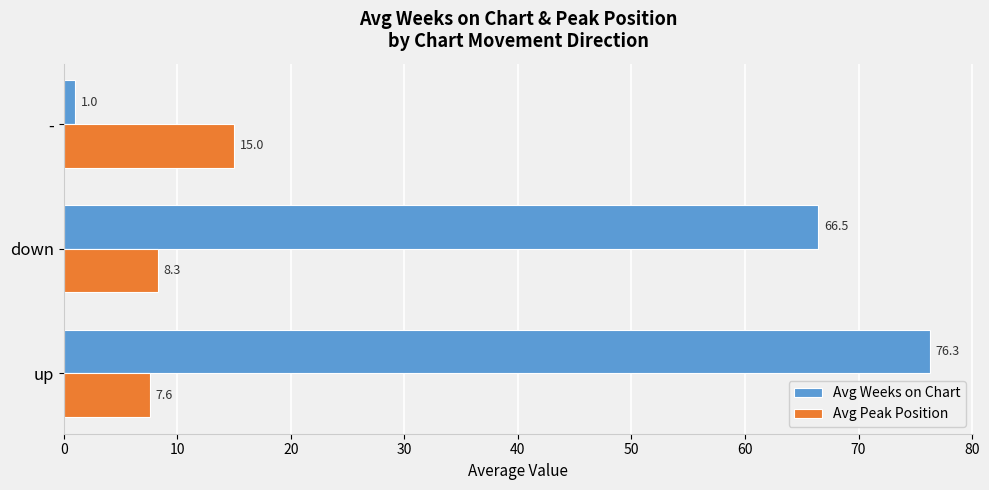

What is the minimum value for Avg Weeks on Chart?

1.0